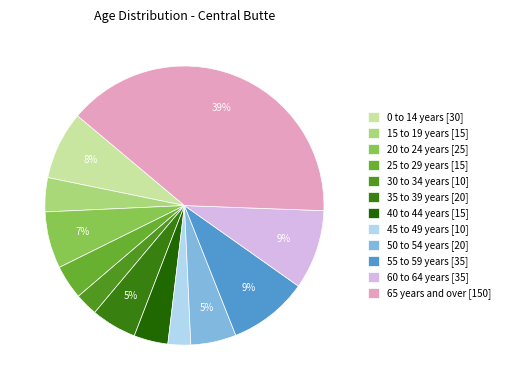

Is 35 to 39 years the majority of the pie?

No